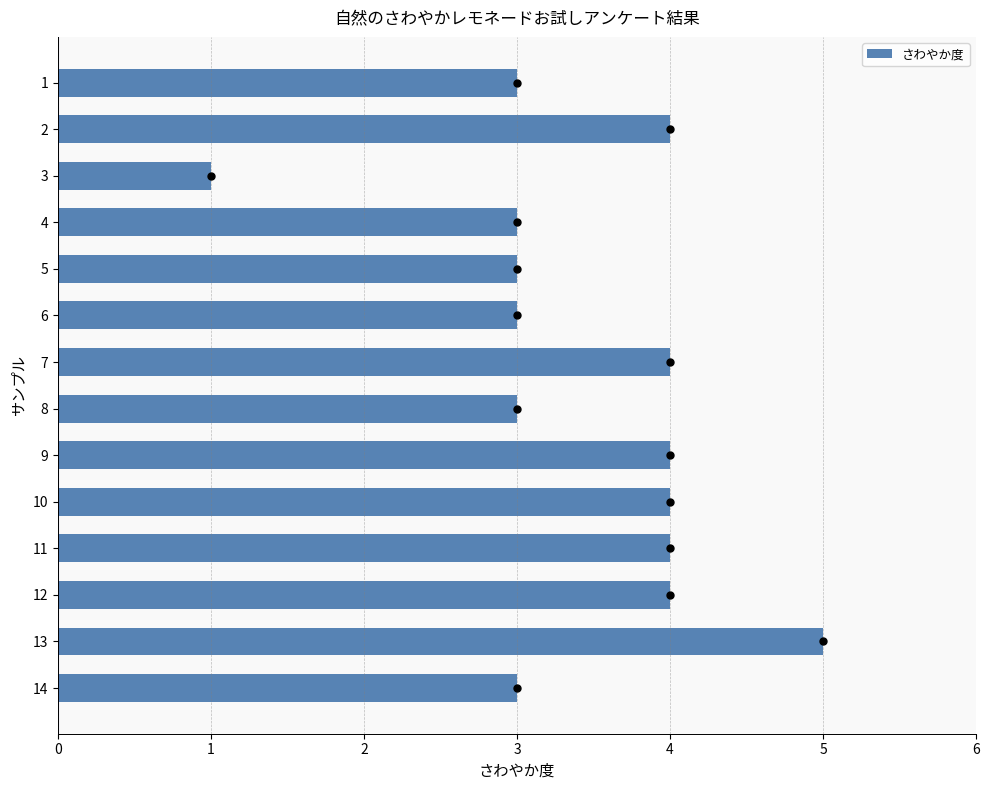

What is the average value?

3